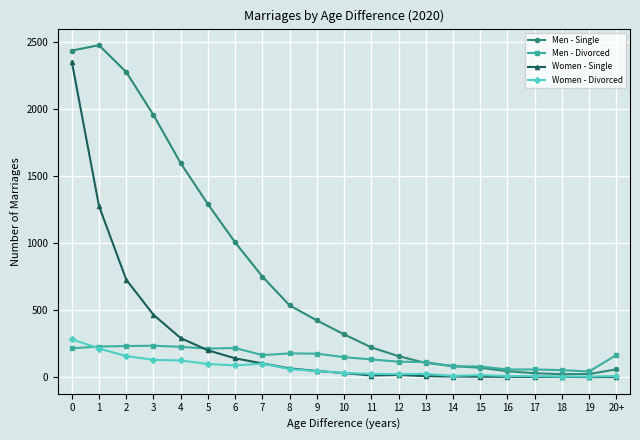

What is the label of the 21st point from the left?

20+